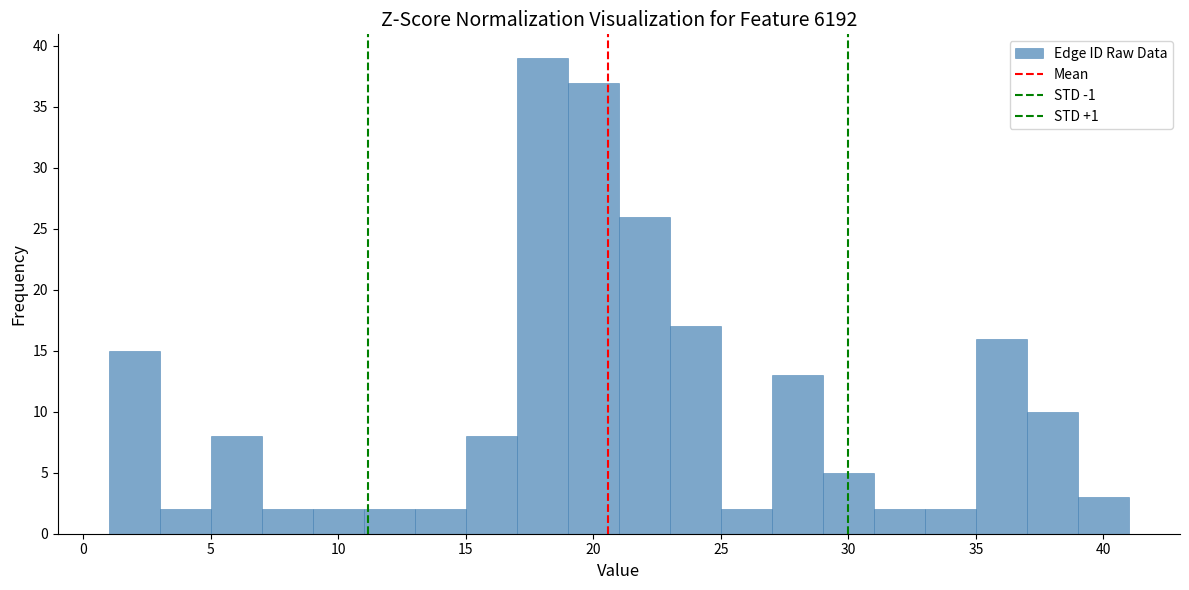

What is the height of the bar covering 23 to 25 on the x-axis? The values are not printed on the chart, so give them approximately, as read against the axis.

17